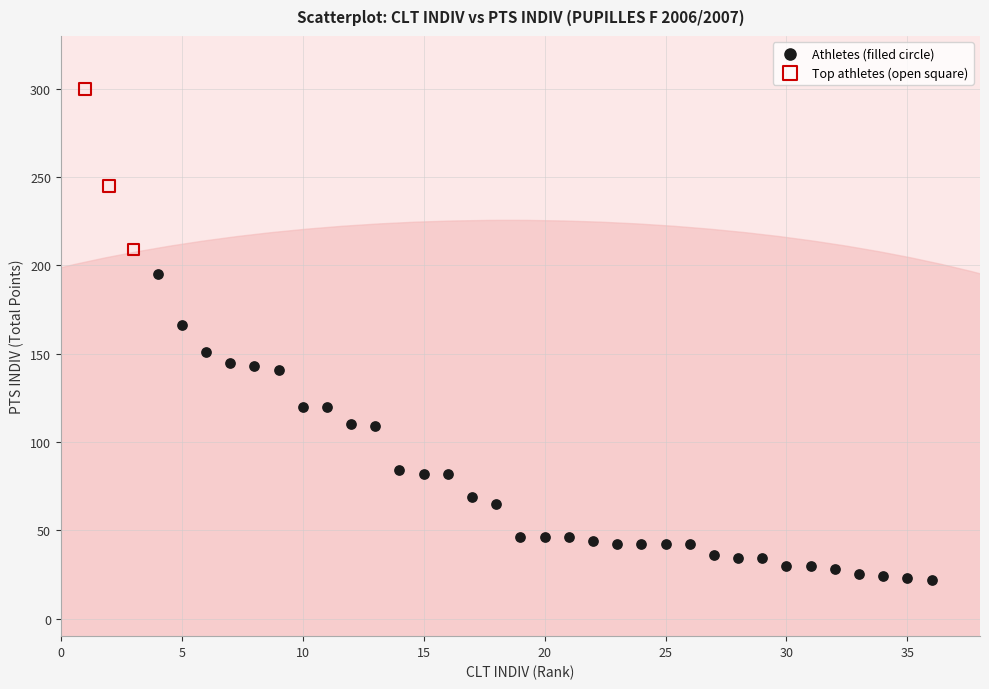

What are all the series names shown in the legend?

Athletes (filled circle), Top athletes (open square)